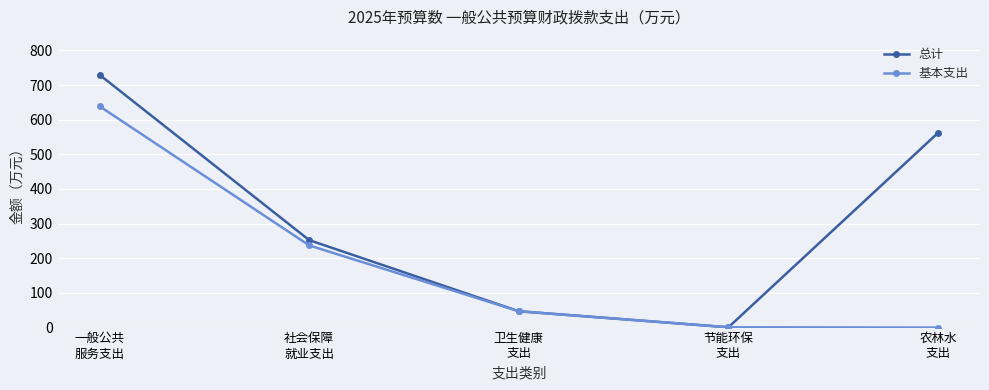

Is this an area chart (filled region under the line)?

No